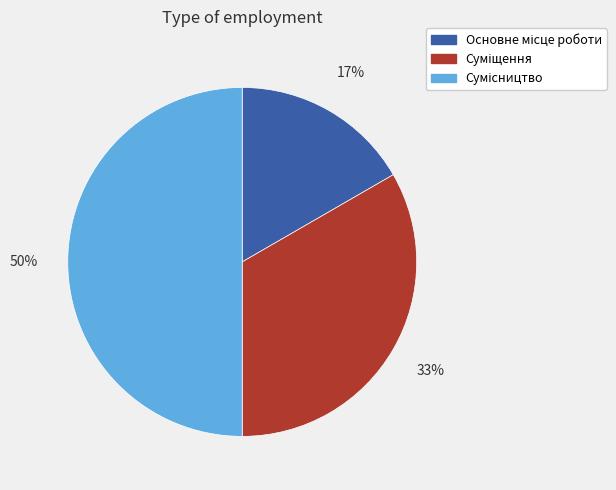

What is the ratio of the value at Основне місце роботи to the value at Сумісництво?

0.3